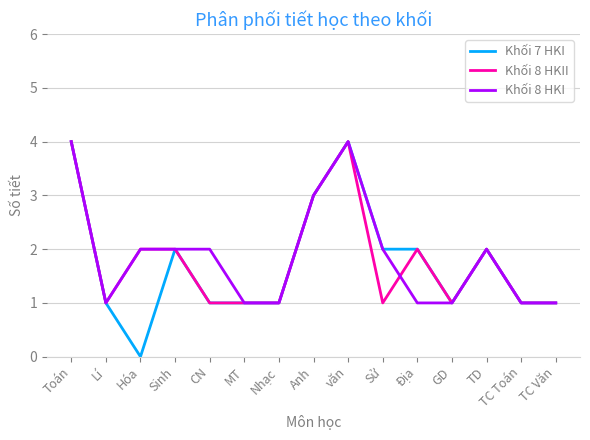

What is the greatest value displayed?

4